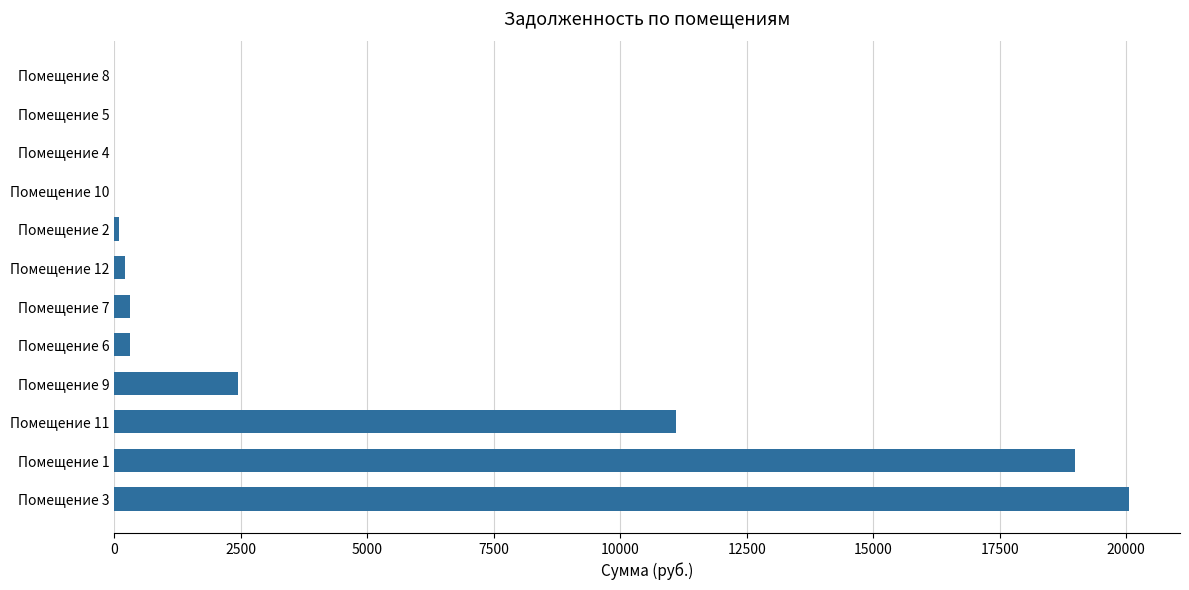

How many categories are shown in the chart?

12